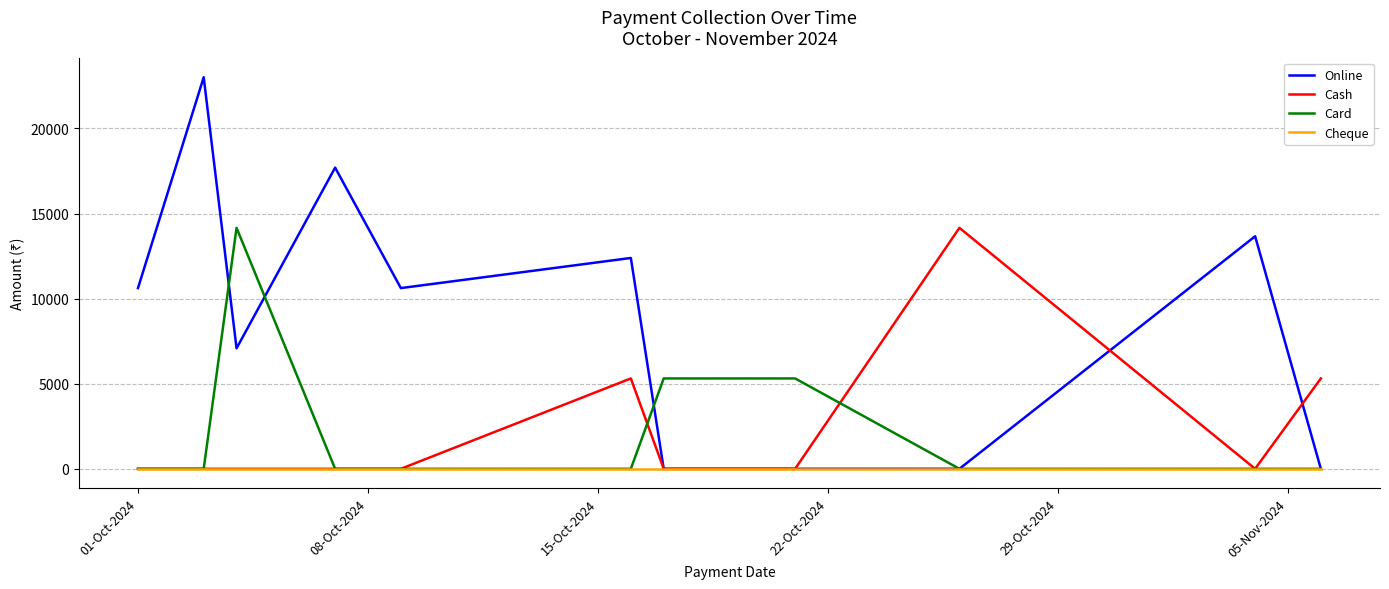

Count the Cash values in the range 0 to 5310.

10